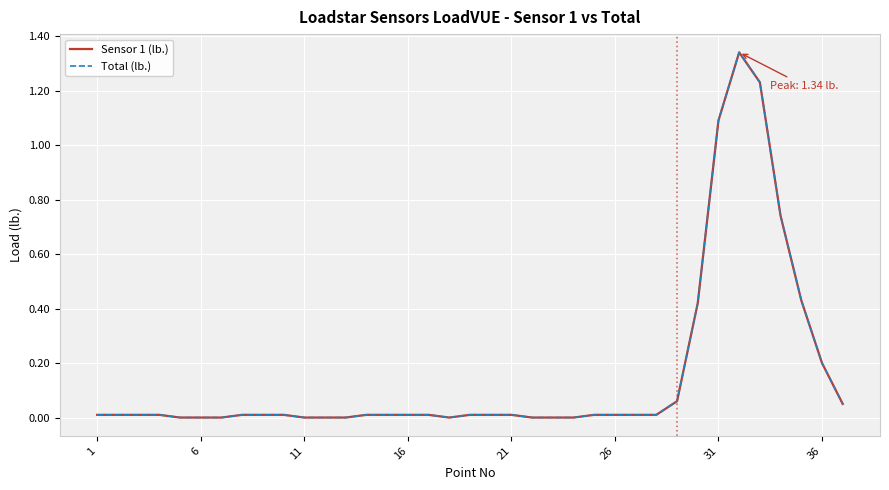

Does the chart display data point markers on the line(s)?

No